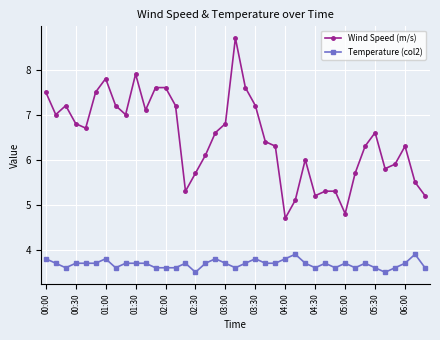

Count the Temperature (col2) values in the range 3 to 4.

39